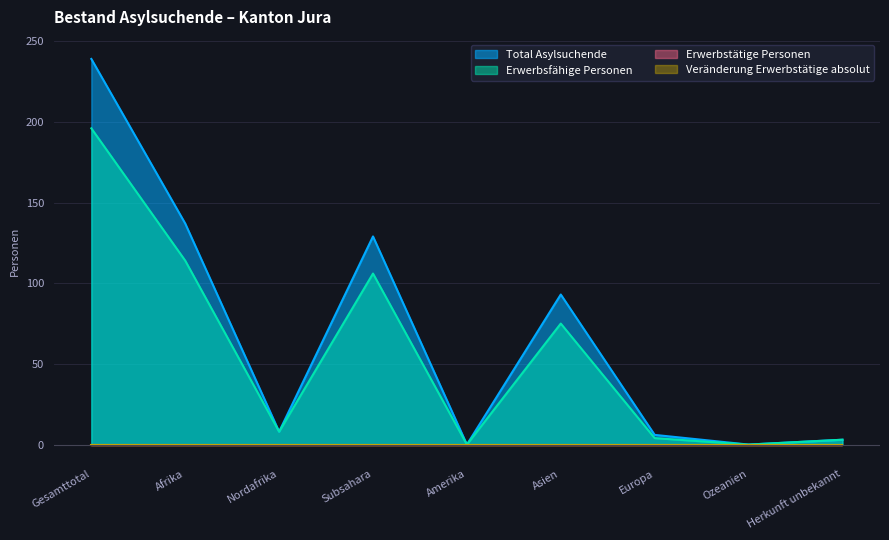

Which series has the largest range (max minus min)?

Total Asylsuchende